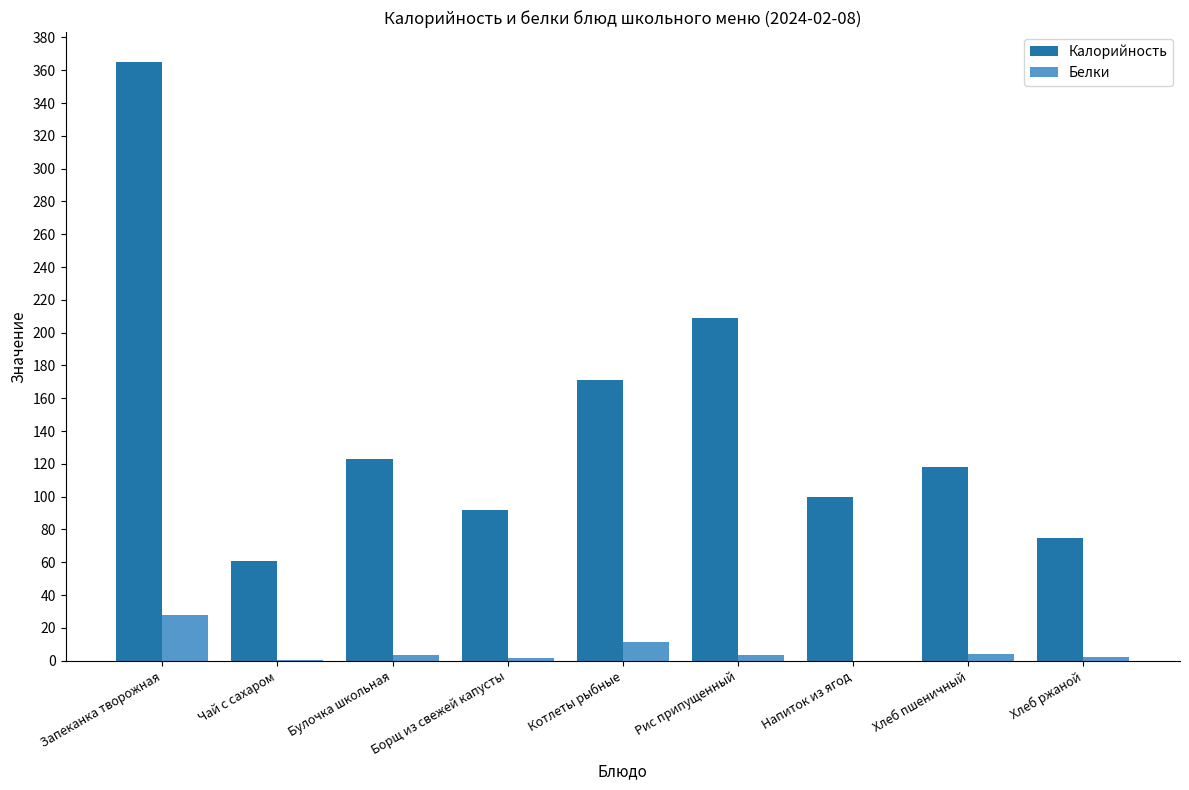

What are all the series names shown in the legend?

Калорийность, Белки